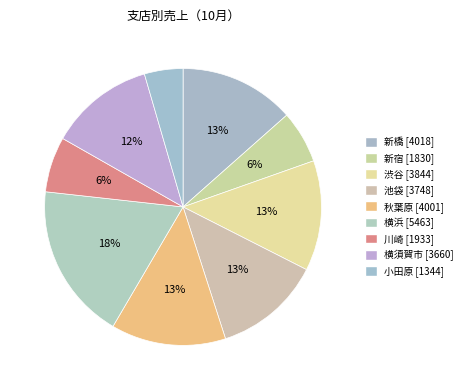

What is the ratio of the value at 池袋 to the value at 横須賀市?

1.0